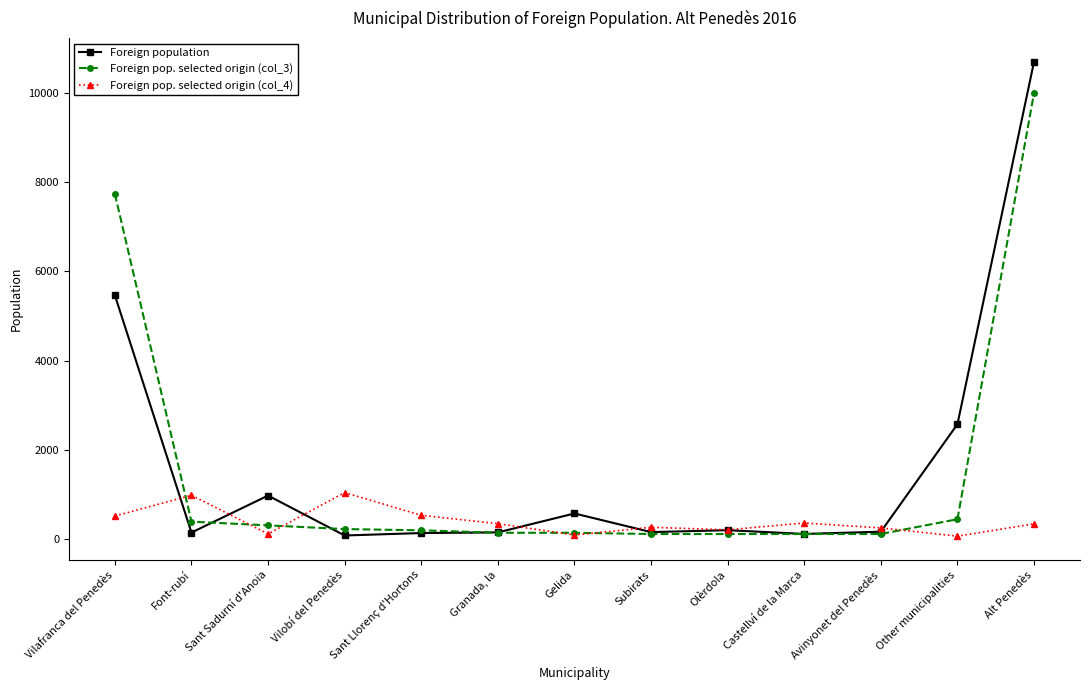

What is the difference between the second highest and minimum values in the Foreign pop. selected origin (col_4) series?

917